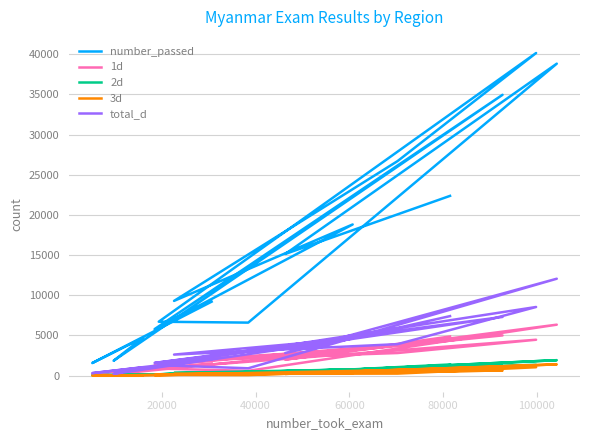

How many series are shown in this chart?

5